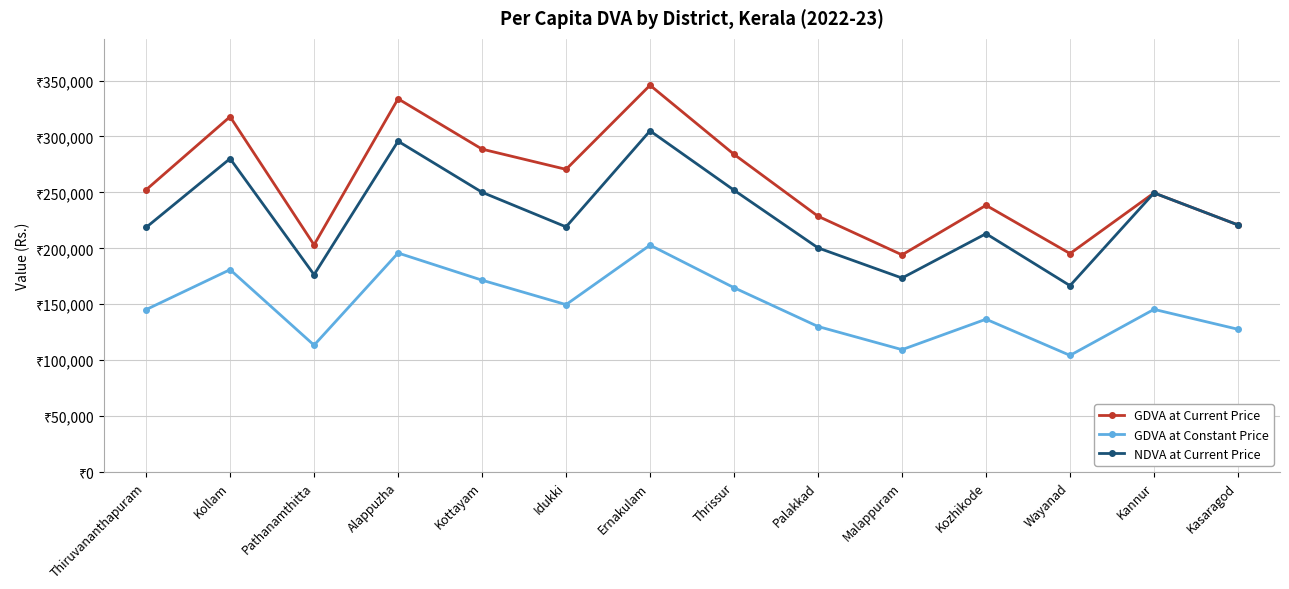

Between Malappuram and Kannur, which series saw the biggest shift?

NDVA at Current Price